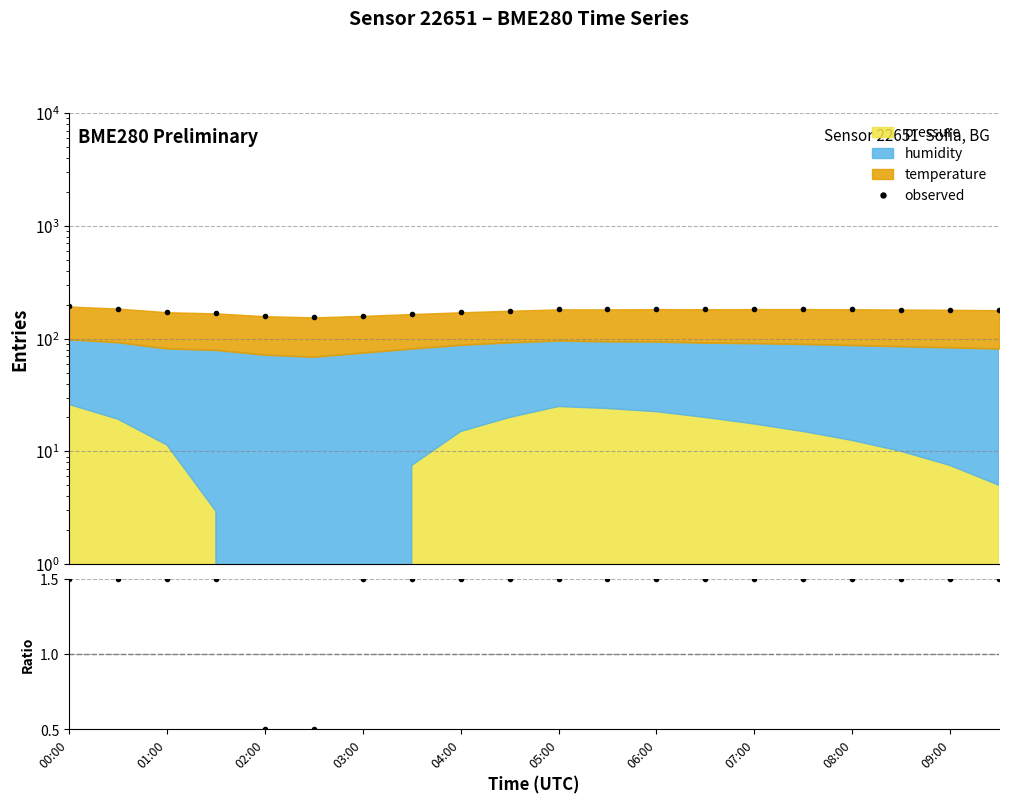

How many data points in ratio are above 1?

18